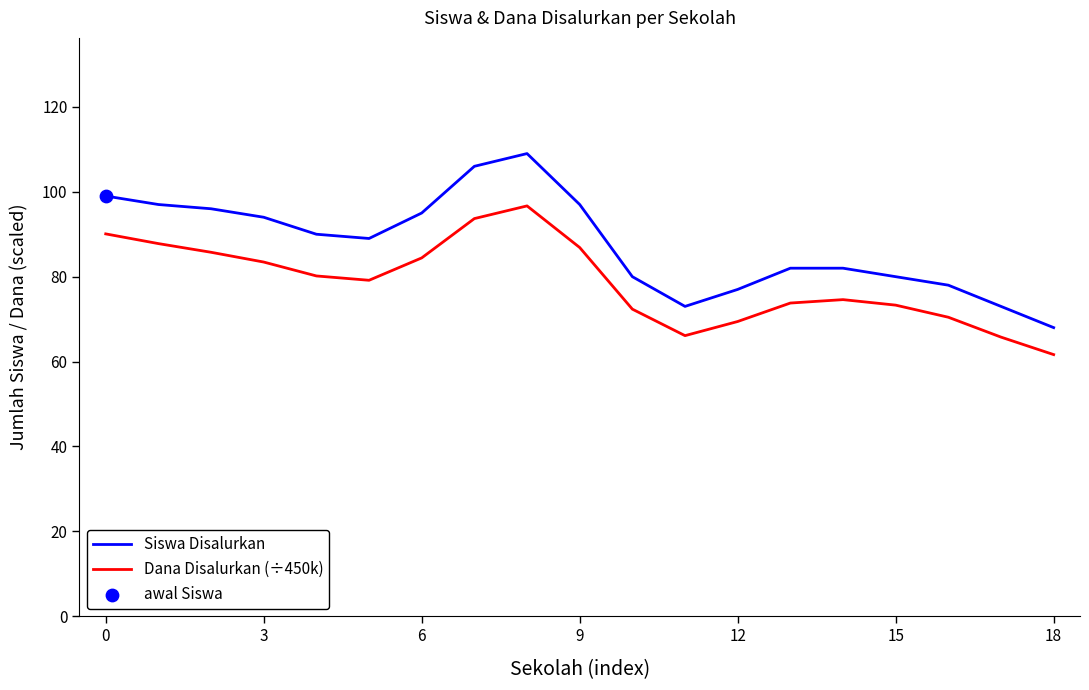

Which series has the largest total across all categories?

Siswa Disalurkan